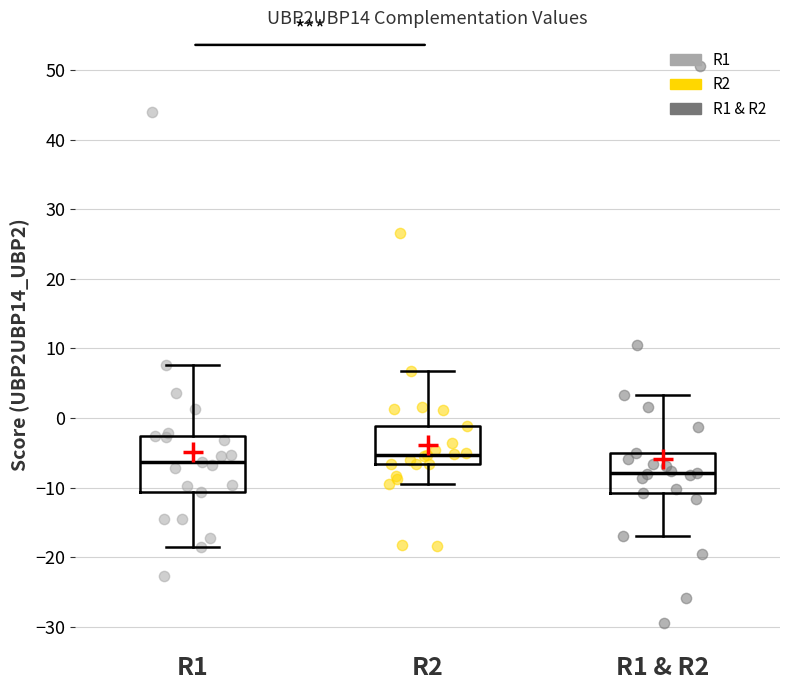

Reading left to right, read every box against the y-axis: the position of its median line, the range the box covers, and the ends of its whiskers. The values are not printed on the chart, so give them approximately, as read against the axis.

R1: median -6, box -11 to -3, whiskers -19 to 8
R2: median -5, box -7 to -1, whiskers -9 to 7
R1 & R2: median -8, box -11 to -5, whiskers -17 to 3